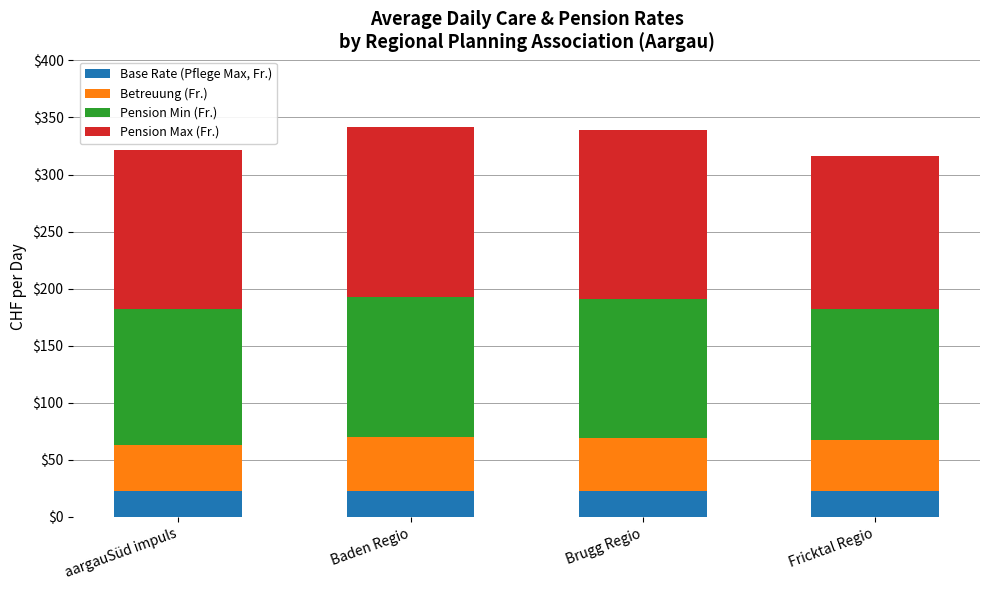

What is the total value across all series at Brugg Regio?

339.4